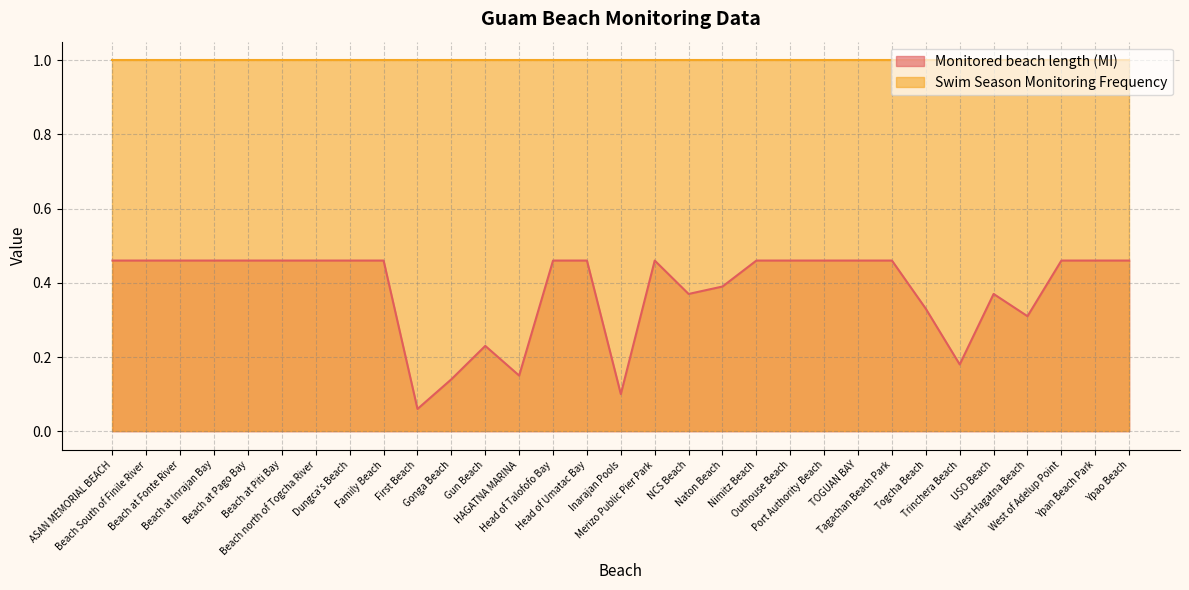

True or false: the data shows 0.3 at Beach at Pago Bay.

False